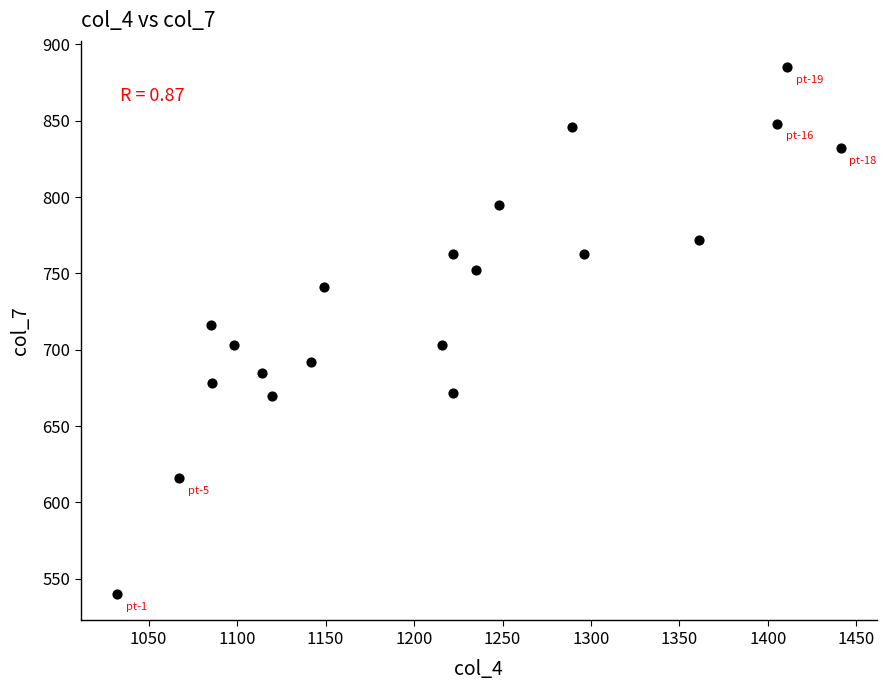

What is the range of Y values (max minus min)?

345